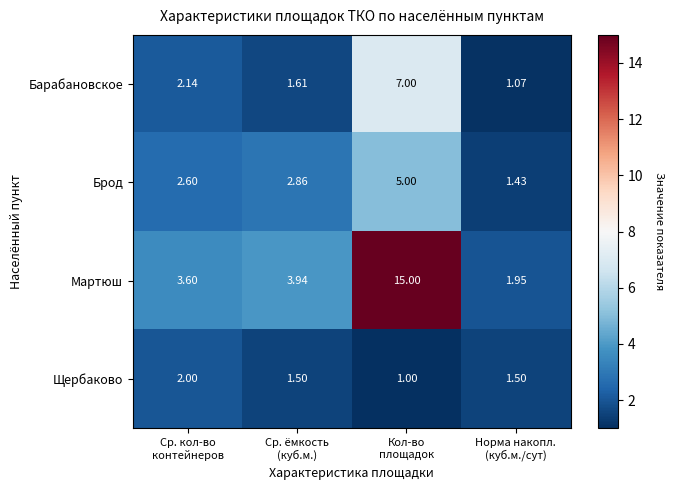

How many data points does each series have?

4